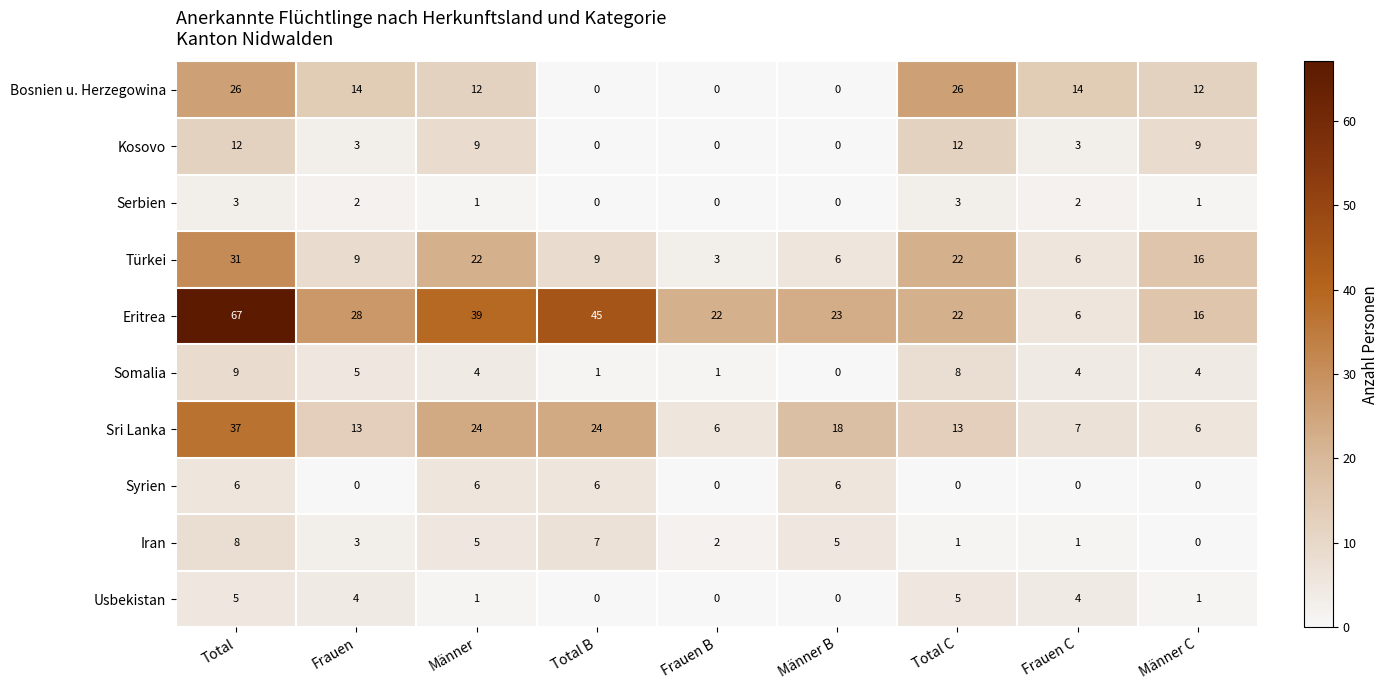

Is it true that Sri Lanka equals 3 at Männer C?

False